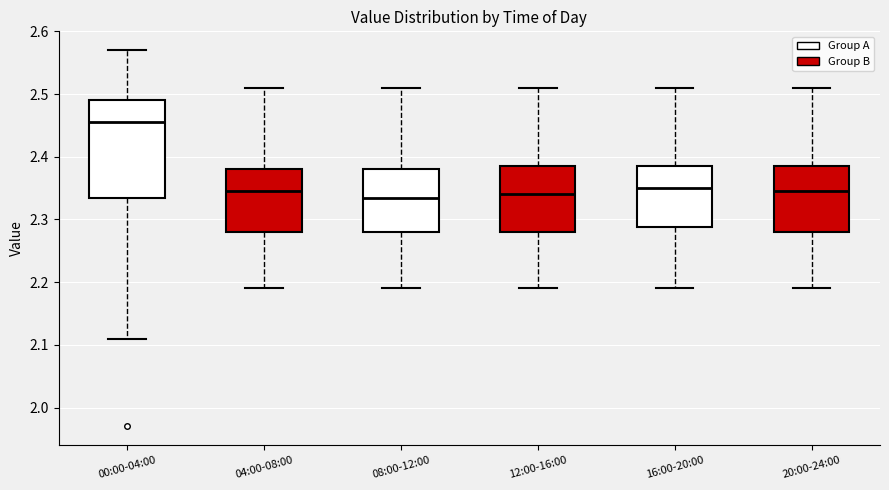

Reading left to right, transcribe this box plot: for each box, give where its median line is, the range the box spans, and where its two whiskers end, as read against the y-axis. The values are not printed on the chart, so give them approximately, as read against the axis.

00:00-04:00: median 2.46, box 2.34 to 2.49, whiskers 2.11 to 2.57
04:00-08:00: median 2.35, box 2.28 to 2.38, whiskers 2.19 to 2.51
08:00-12:00: median 2.34, box 2.28 to 2.38, whiskers 2.19 to 2.51
12:00-16:00: median 2.34, box 2.28 to 2.39, whiskers 2.19 to 2.51
16:00-20:00: median 2.35, box 2.29 to 2.39, whiskers 2.19 to 2.51
20:00-24:00: median 2.35, box 2.28 to 2.39, whiskers 2.19 to 2.51